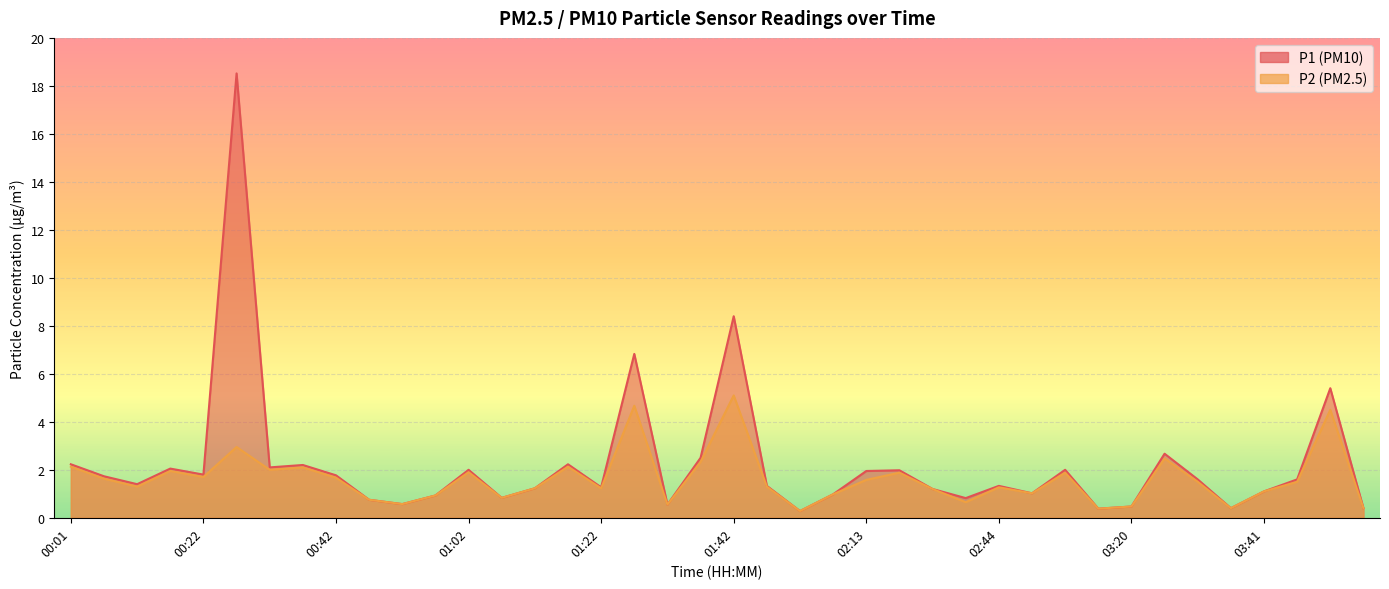

True or false: P2 has a value of 0.4 at 03:15.

True